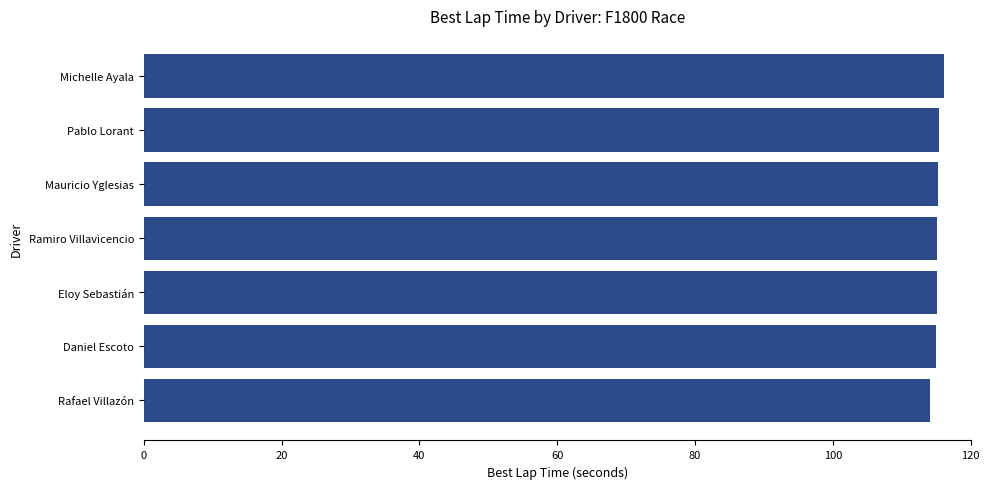

What value does the data have at Ramiro Villavicencio?

115.1